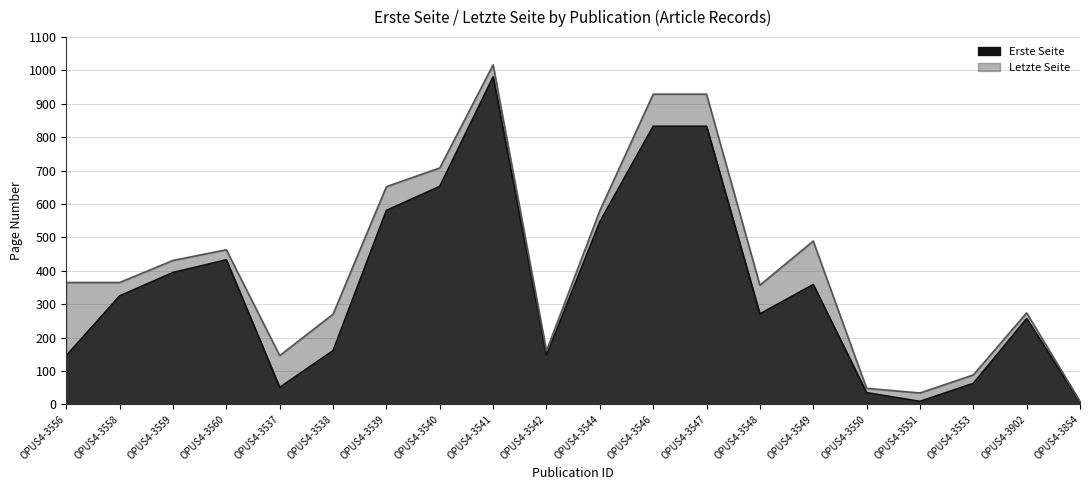

Where is the first local maximum for Letzte Seite?

OPUS4-3560